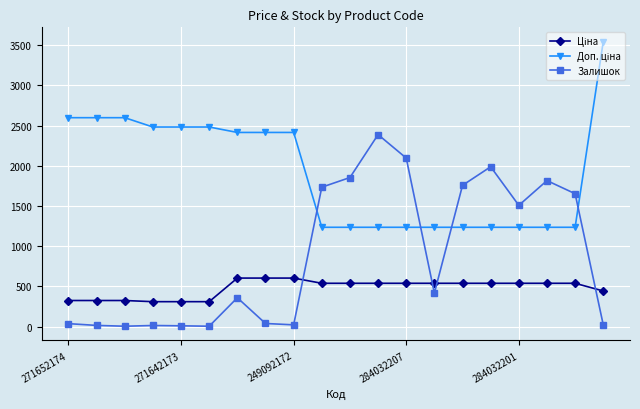

At how many categories does at least one series exceed 1575?

18